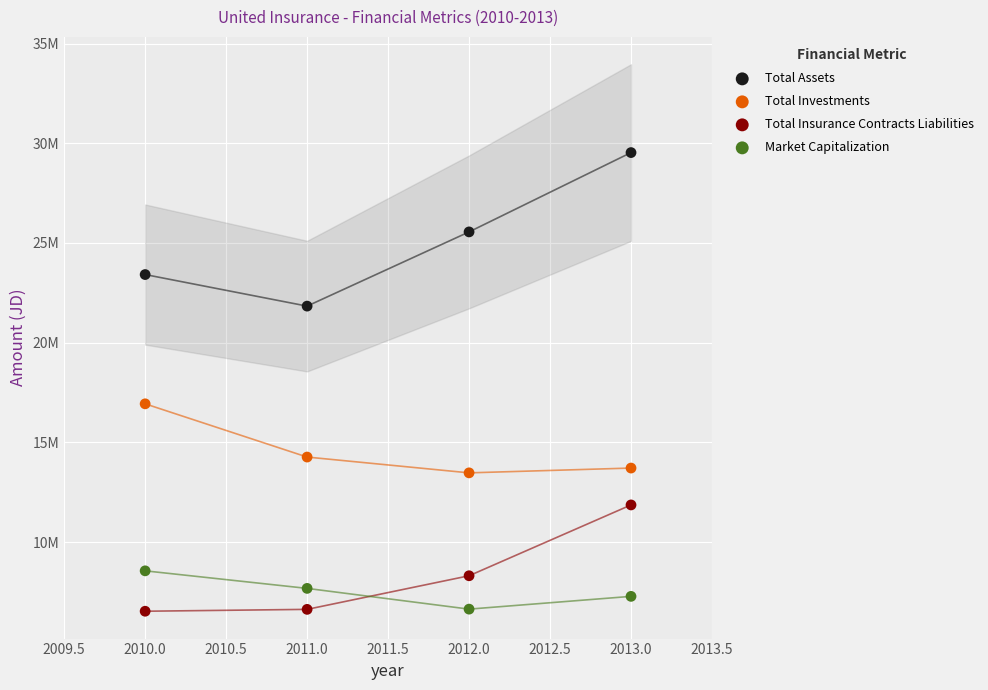

Which series has the widest spread of Y values?

Total Assets